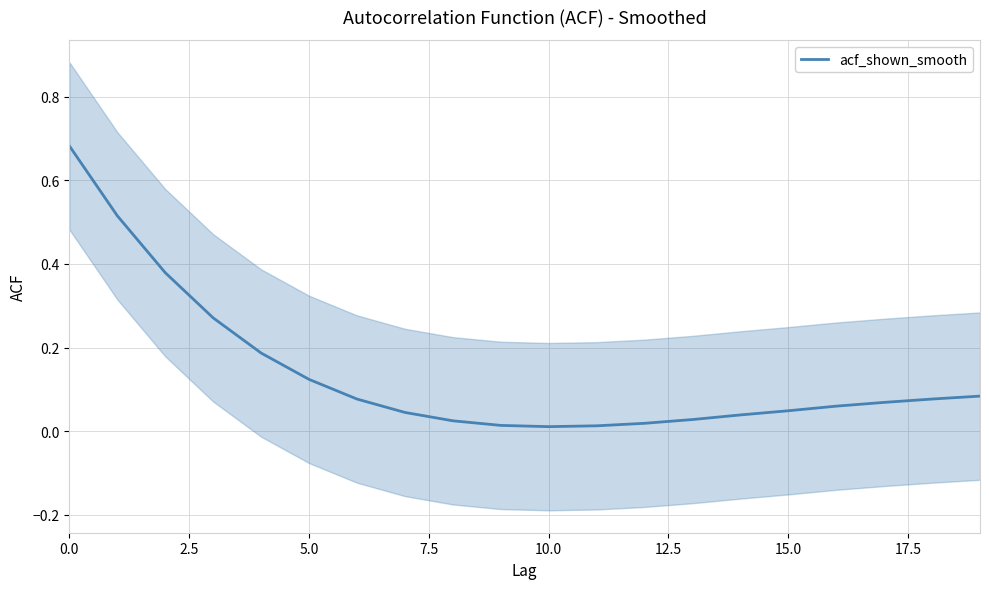

Between 10 and 17, which is larger?

17